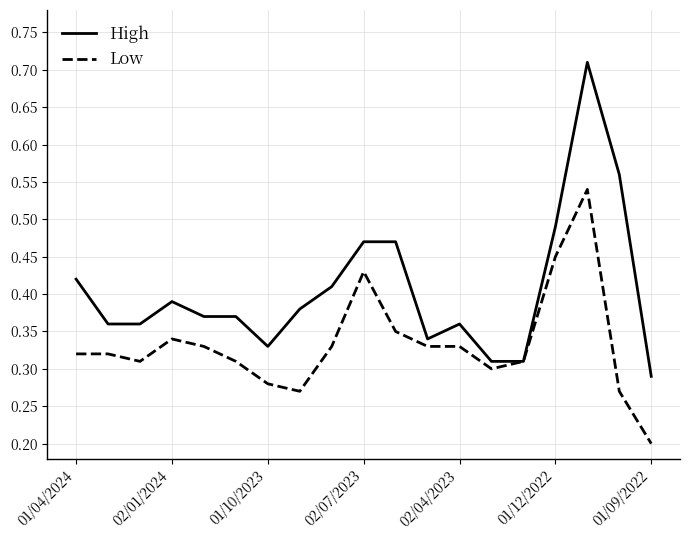

Which series has the largest range (max minus min)?

High